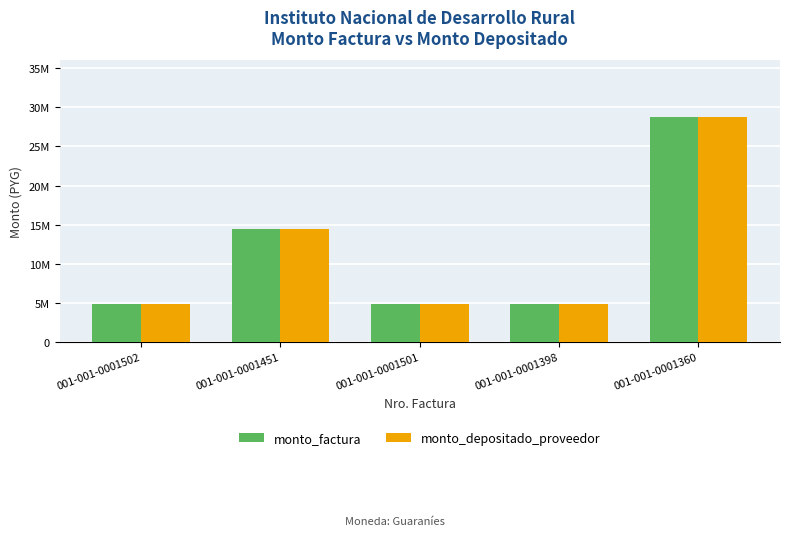

Does the chart contain any negative values?

No